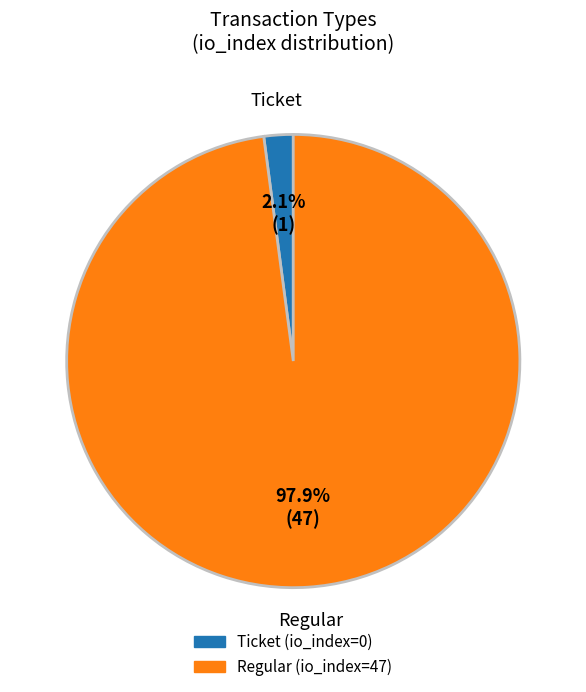

How many segments does this pie chart have?

2